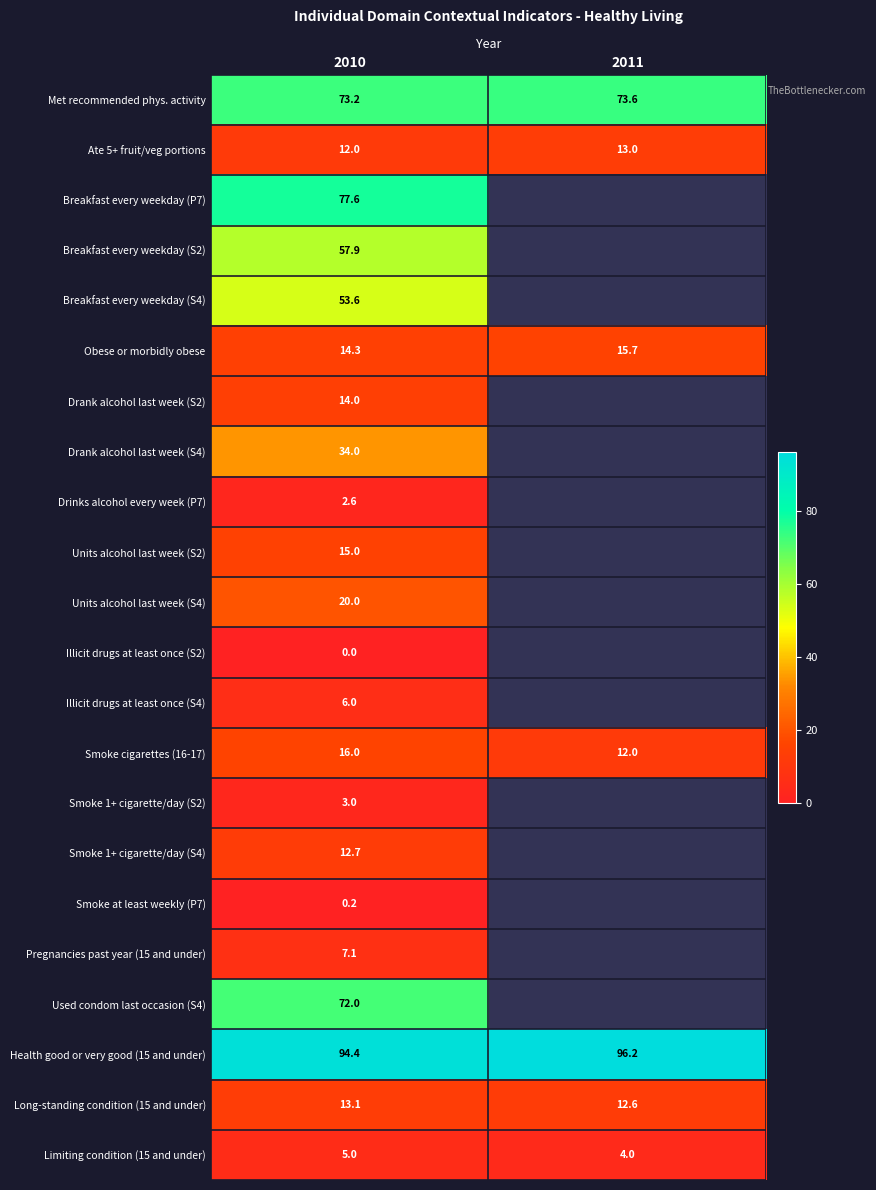

At which category is the sum across all series the highest?

2010